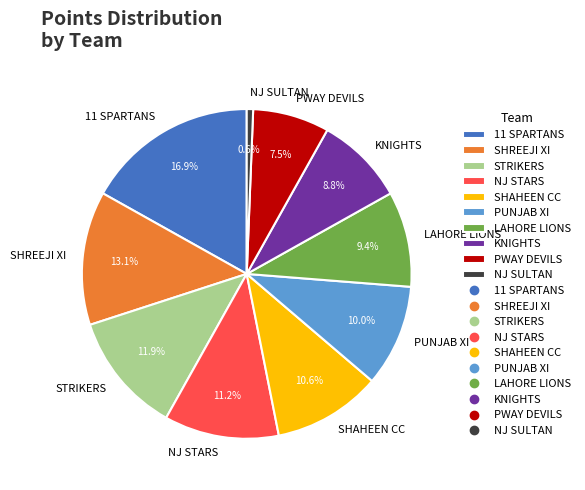

Count the number of slices in the pie.

10